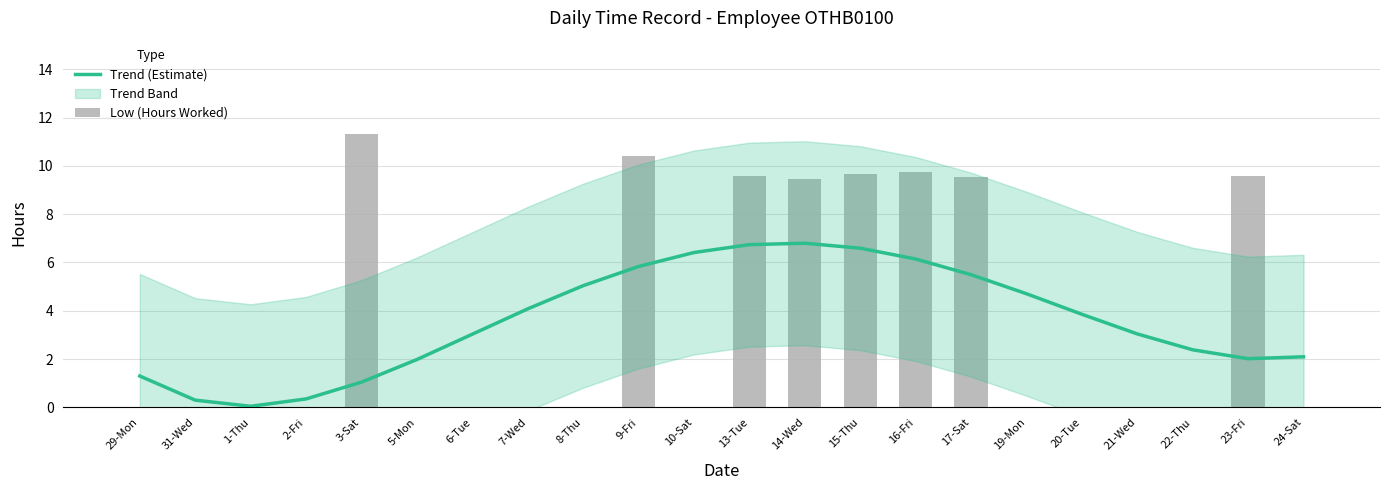

Between 21-Wed and 31-Wed, which is larger?

21-Wed